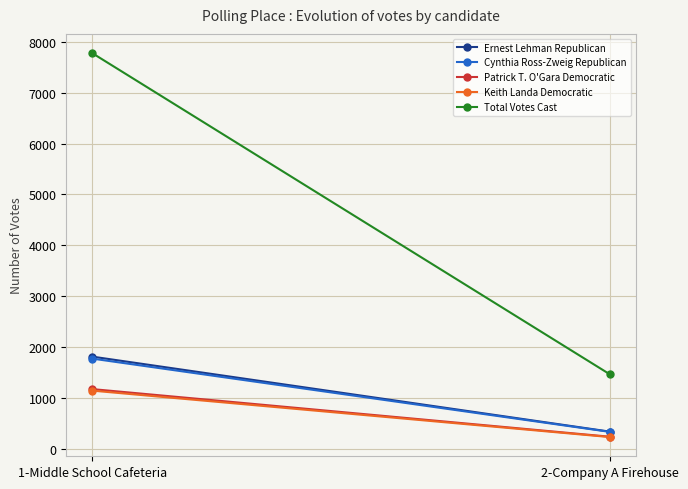

What is the label of the 1st point from the left?

1-Middle School Cafeteria